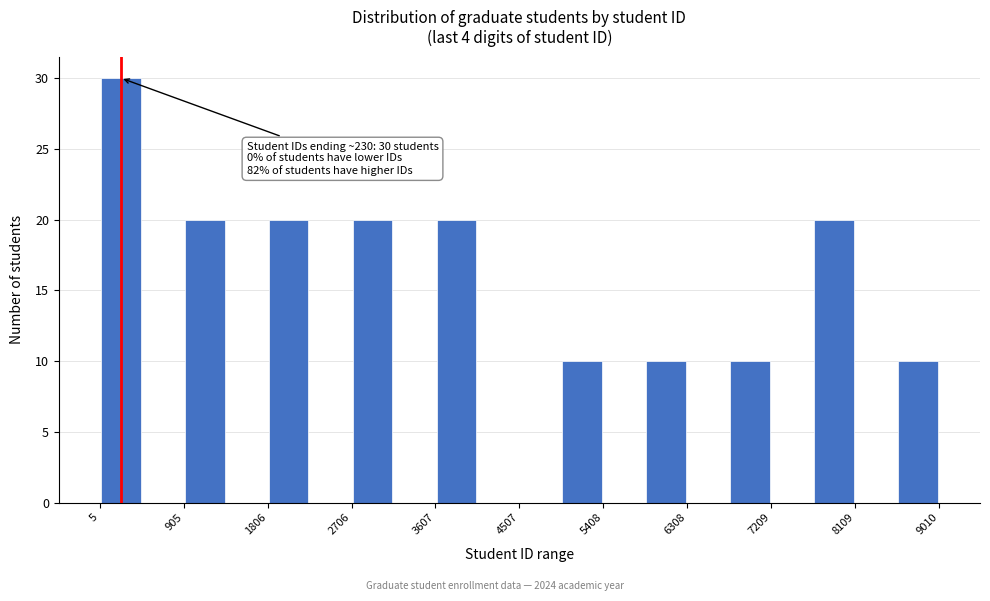

Which range on the x-axis has the tallest bar?

0 to 500